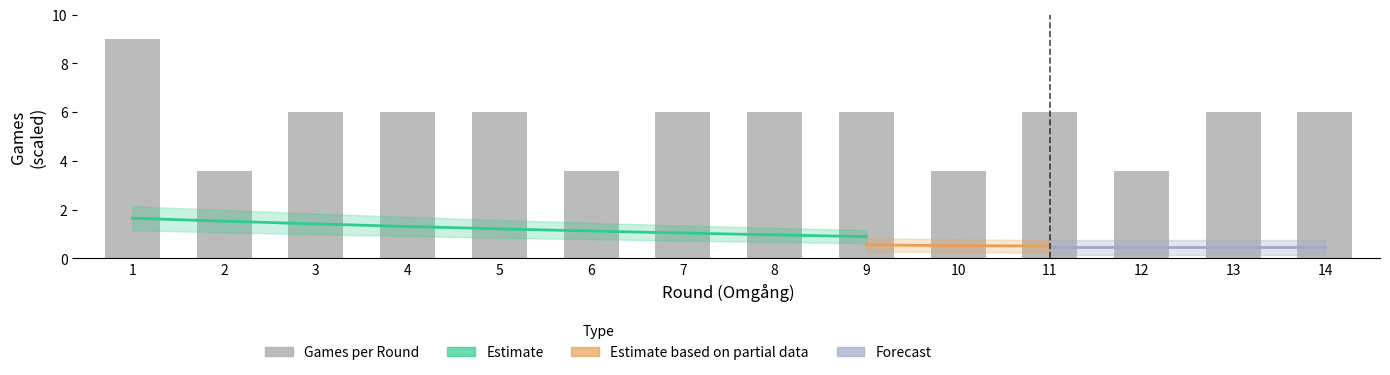

Which label corresponds to the largest value in the chart?

1